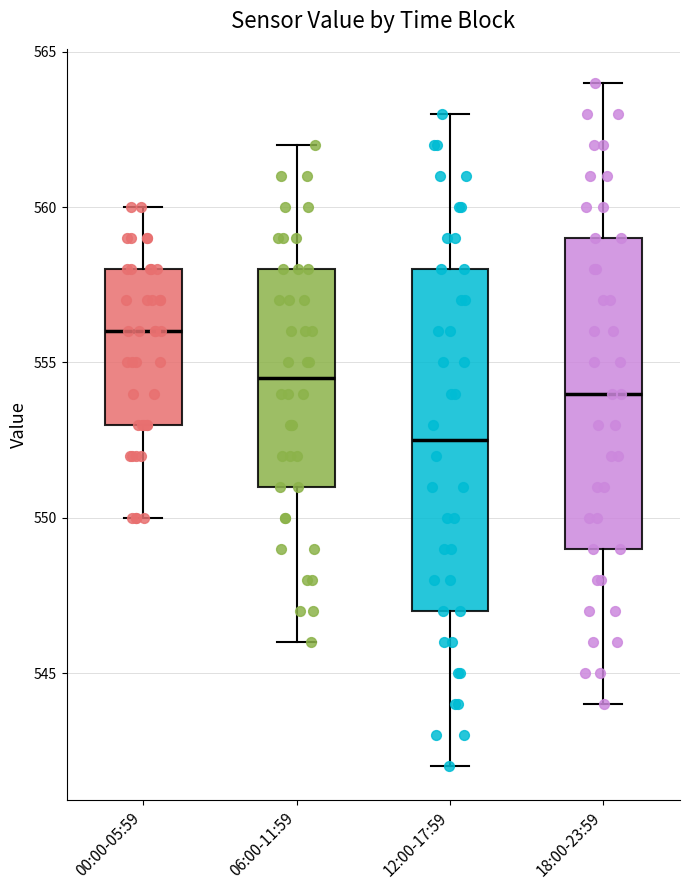

Reading left to right, read every box against the y-axis: the position of its median line, the range the box covers, and the ends of its whiskers. The values are not printed on the chart, so give them approximately, as read against the axis.

00:00-05:59: median 556.0, box 553.0 to 558.0, whiskers 550.0 to 560.0
06:00-11:59: median 554.5, box 551.0 to 558.0, whiskers 546.0 to 562.0
12:00-17:59: median 552.5, box 547.0 to 558.0, whiskers 542.0 to 563.0
18:00-23:59: median 554.0, box 549.0 to 559.0, whiskers 544.0 to 564.0